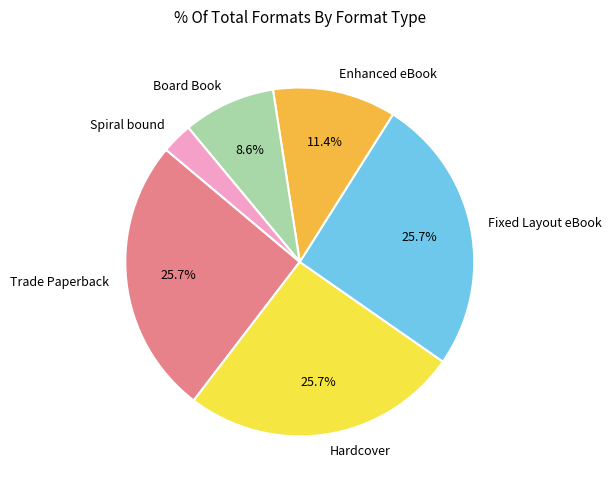

To the nearest percent, what is the combined percentage of Trade Paperback and Spiral bound?

29%